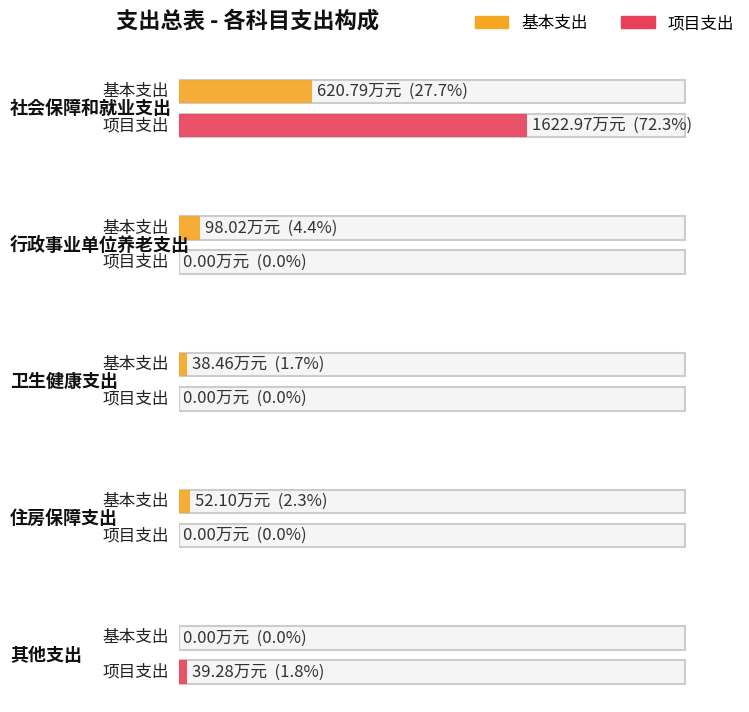

True or false: 项目支出 has a value of 55.0 at 其他支出.

False